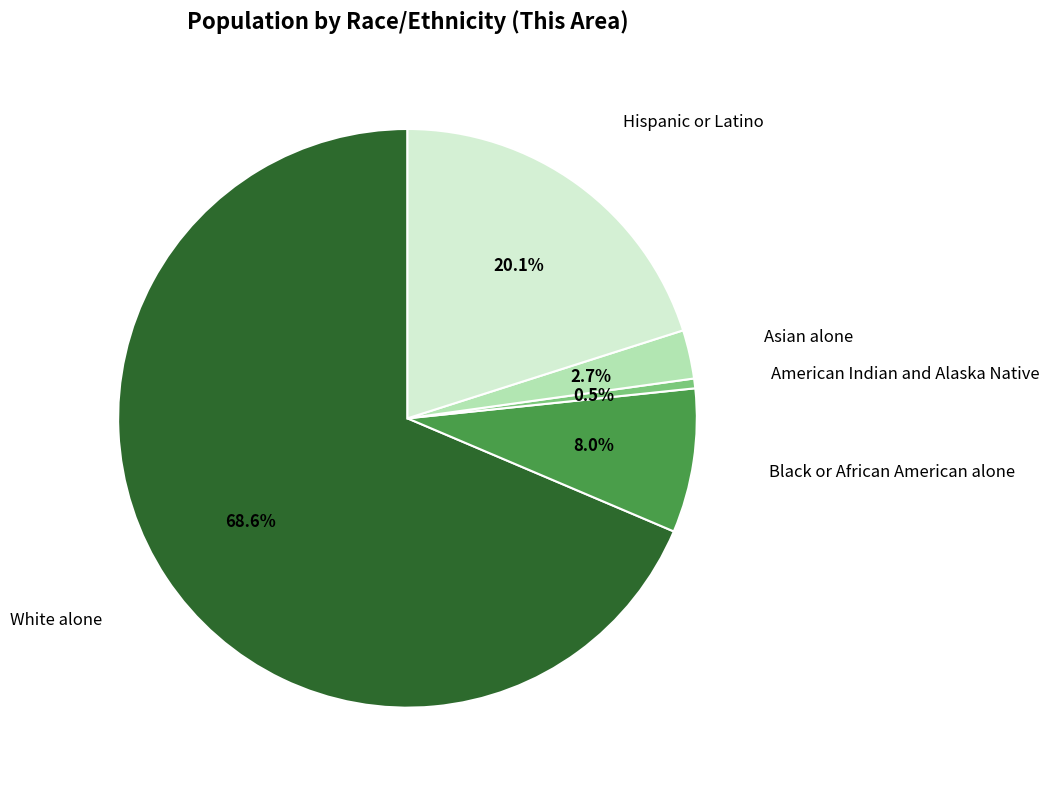

What is the largest slice in the pie chart?

White alone